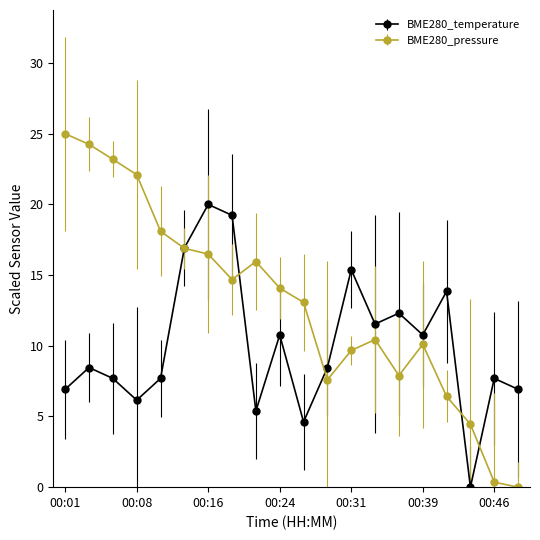

What is the sum of all BME280_temperature values?

200.8